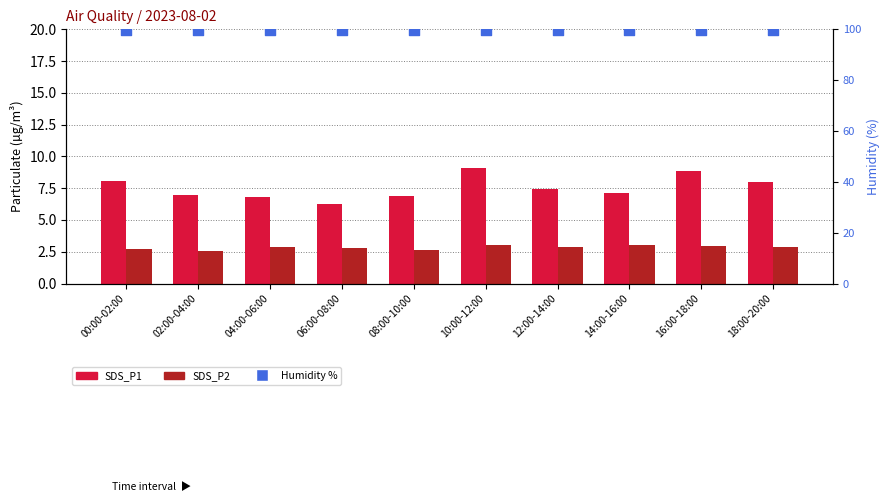

At which category is the sum across all series the highest?

10:00-12:00